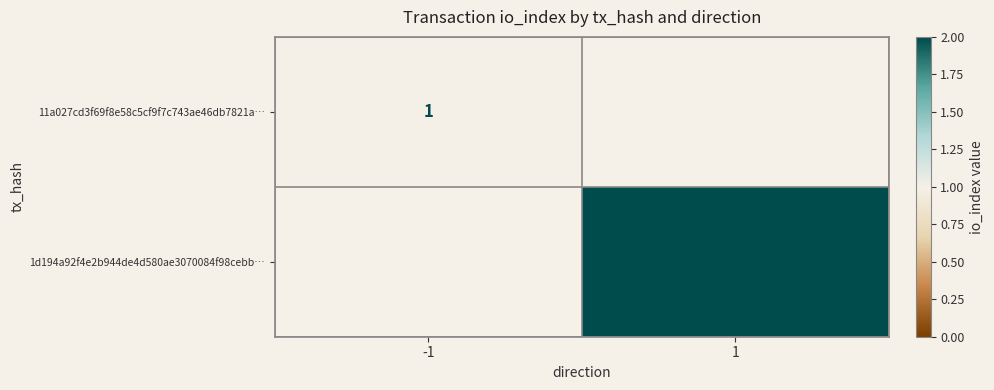

What is the greatest value displayed?

2.0